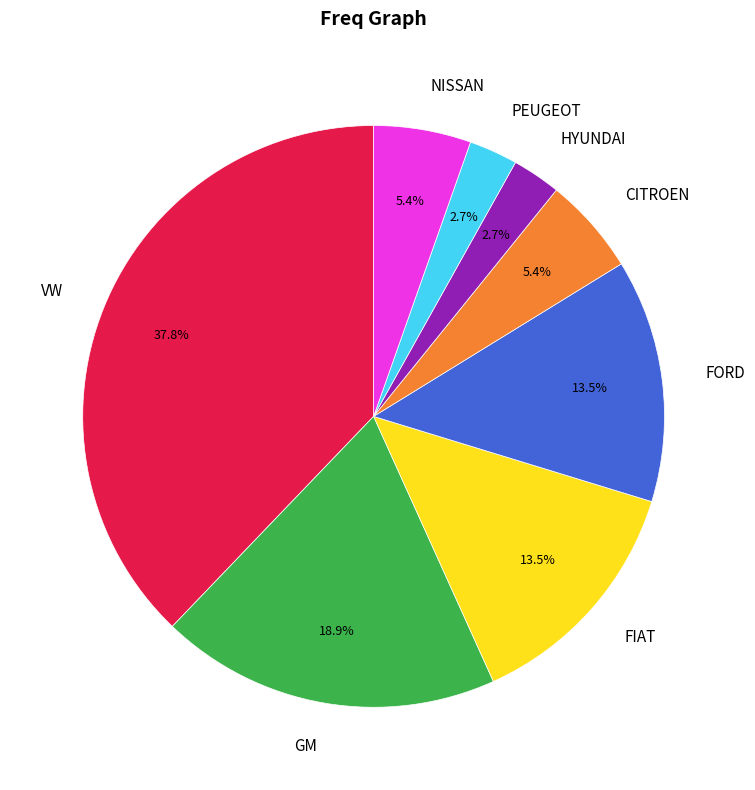

Is there a majority slice in this chart?

No